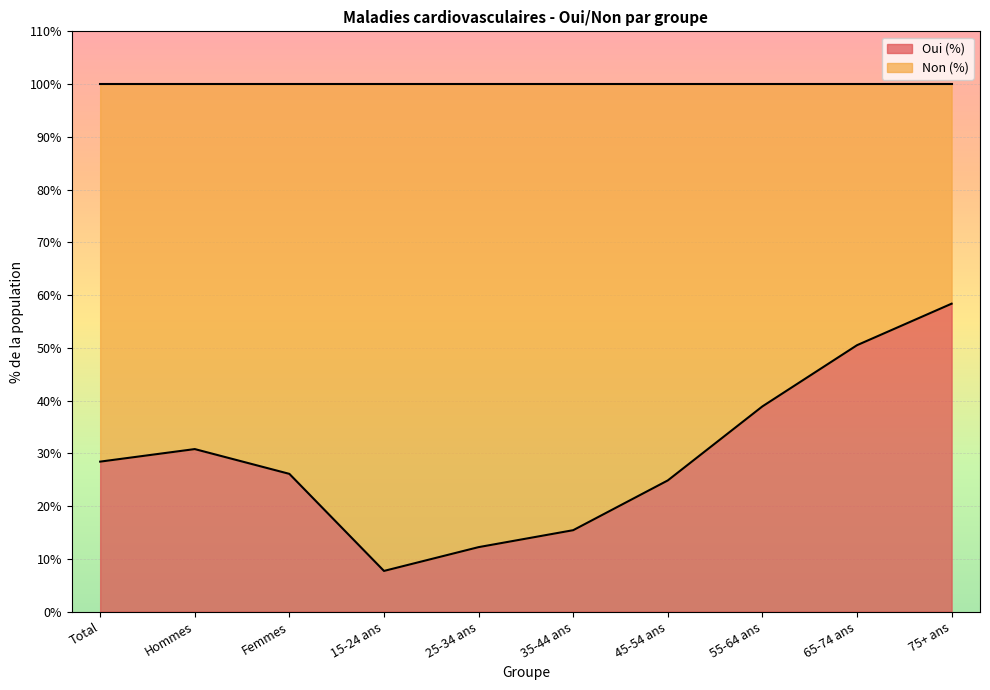

What is the change in value from 15-24 ans to 55-64 ans?

+31.2